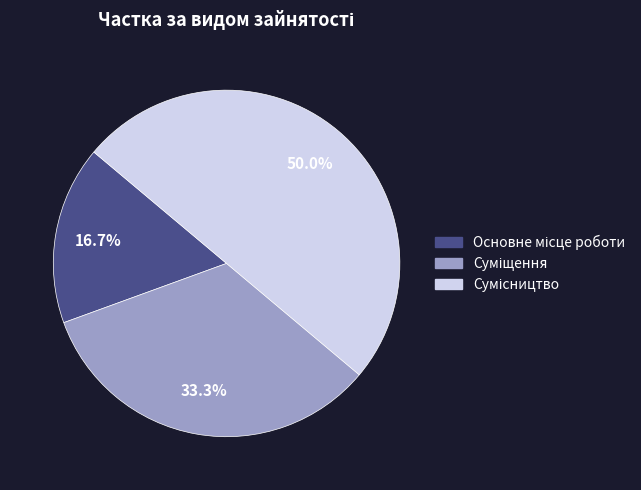

To the nearest percent, what is the combined percentage of Суміщення and Сумісництво?

83%